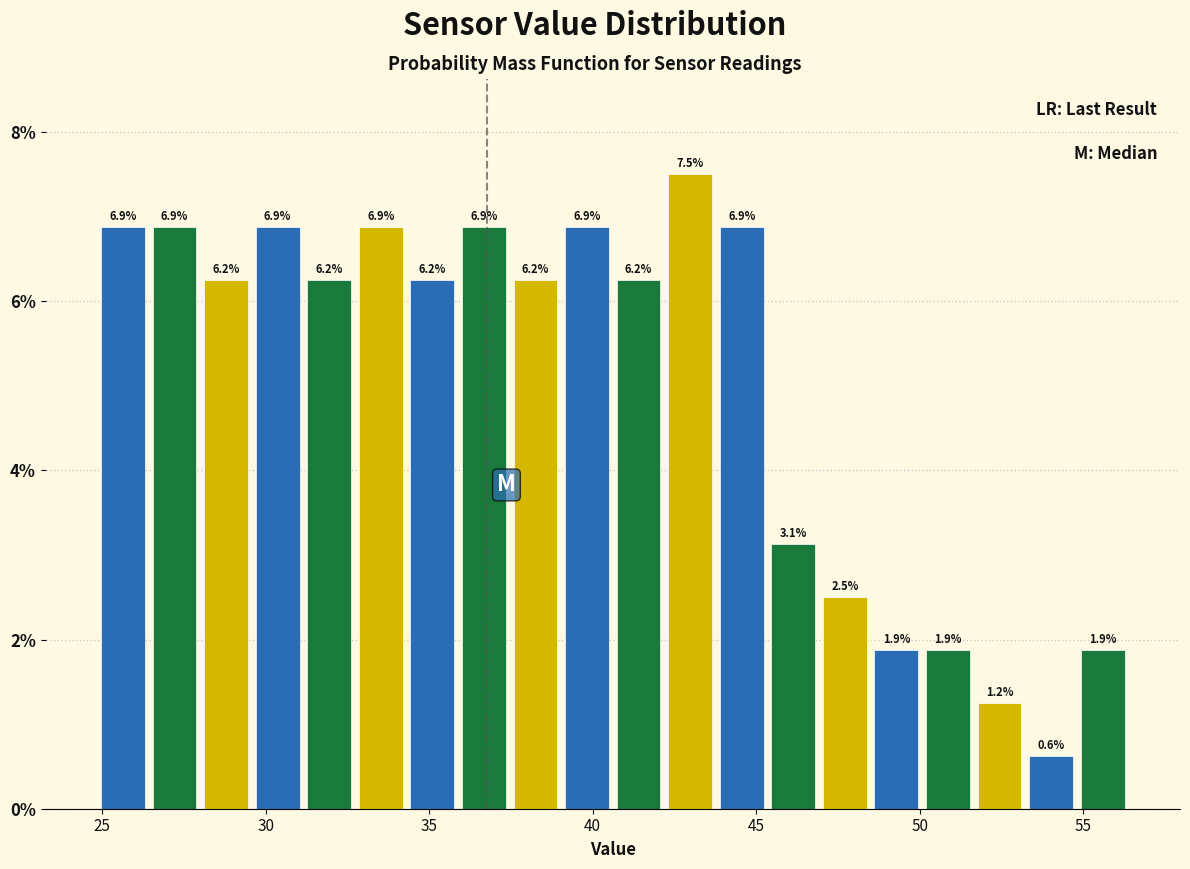

Read against the x-axis, roughly where is the centre of the tallest bar?

43.0